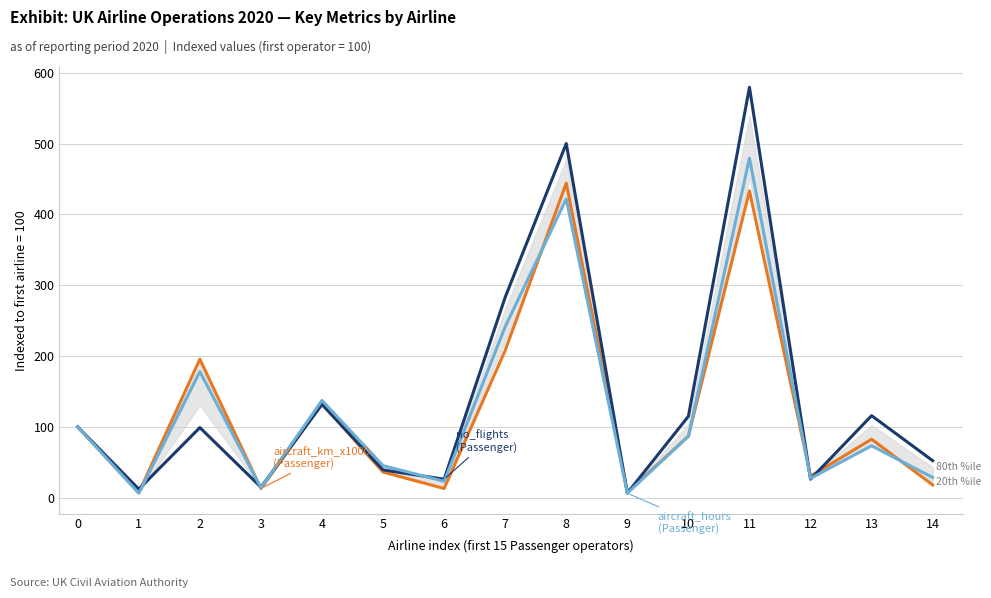

How many data points in aircraft_hours are less than 73?

7